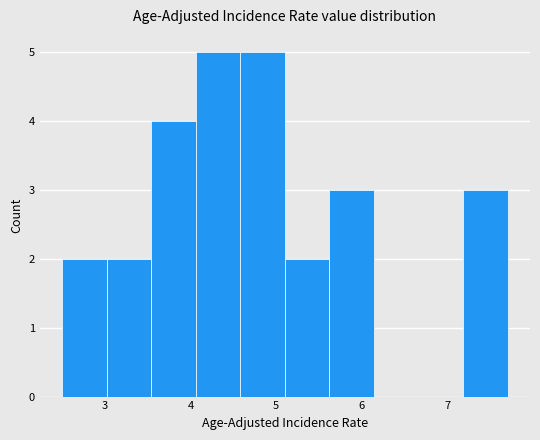

Reading left to right, list every bar in this chart as the range it spans on the x-axis followed by its height. Neither the bar edges nor the heights are printed on the chart, so give them approximately, as read against the axes.

2.50 to 3.02: 2
3.02 to 3.54: 2
3.54 to 4.06: 4
4.06 to 4.58: 5
4.58 to 5.10: 5
5.10 to 5.62: 2
5.62 to 6.14: 3
6.14 to 6.66: 0
6.66 to 7.18: 0
7.18 to 7.70: 3